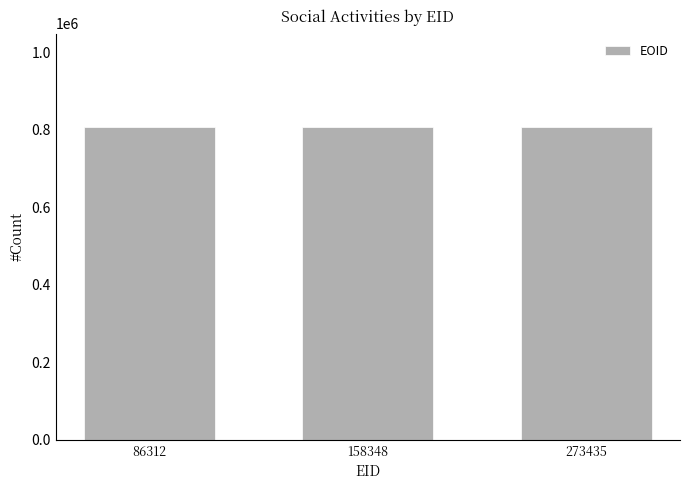

What is the difference between the values at 273435 and 86312?

3